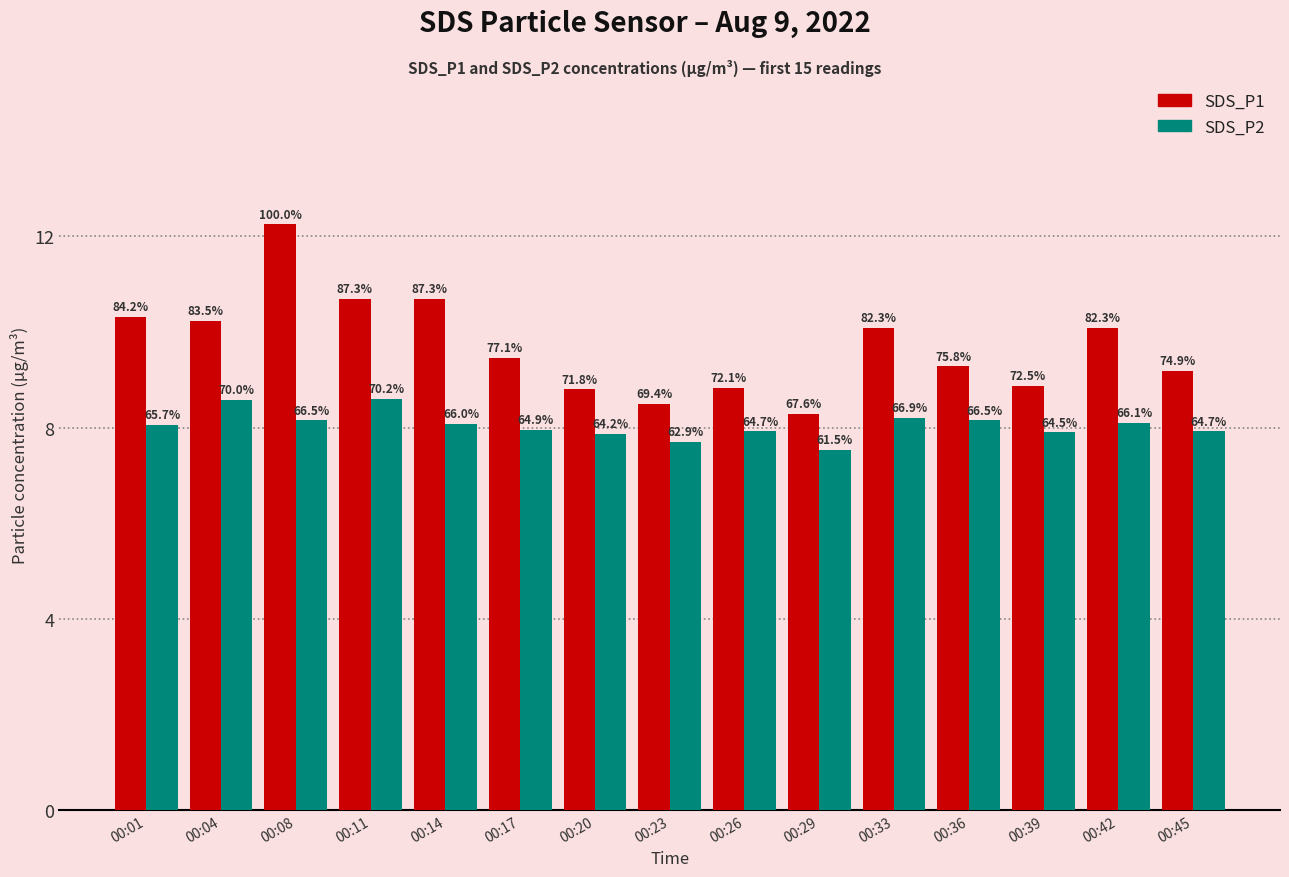

List the series in order of their peak value, lowest first.

SDS_P2, SDS_P1